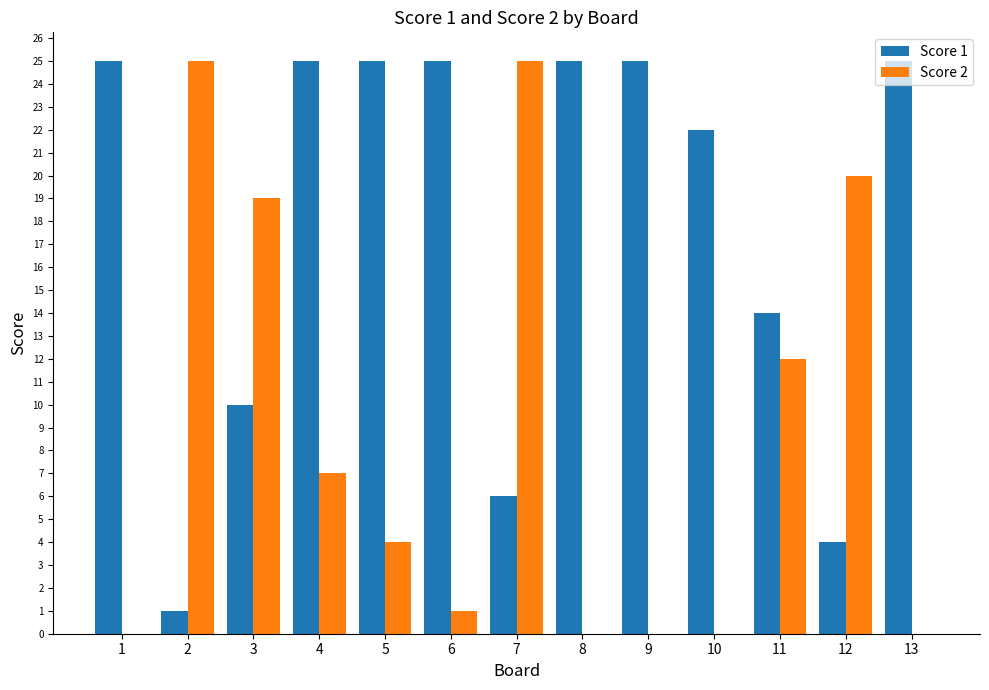

What is the average value of the Score 2 series?

9